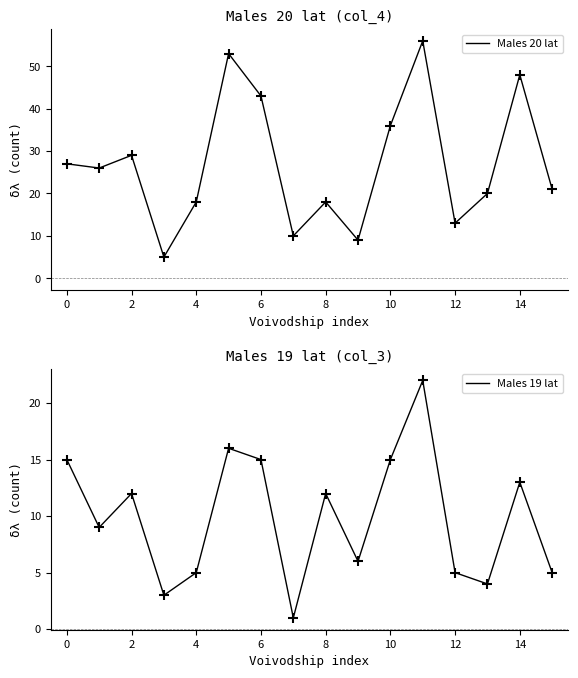

Which series has the largest total across all categories?

Males 20 lat